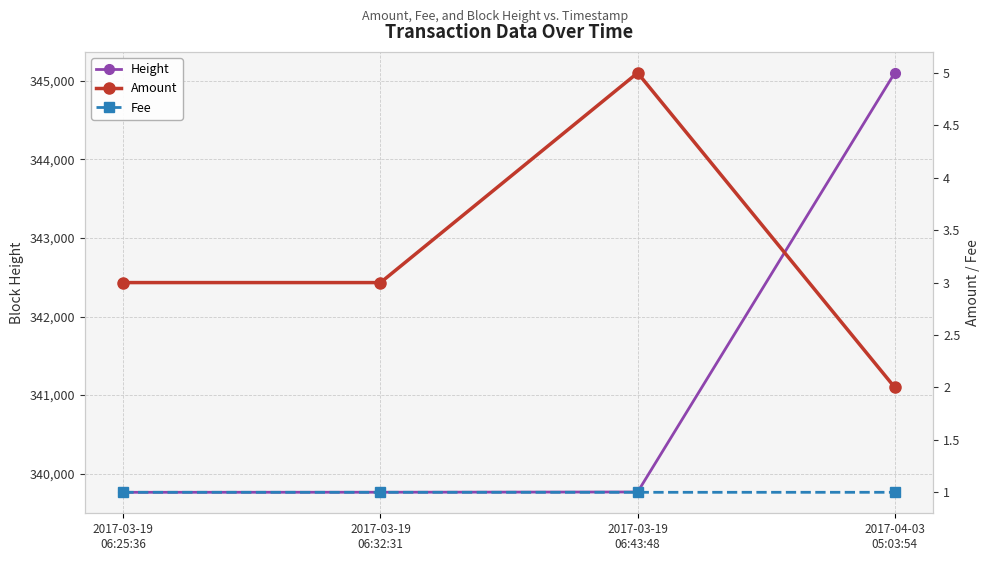

Rank the series at 2017-04-03
05:03:54 from lowest to highest value.

Fee, Amount, Height